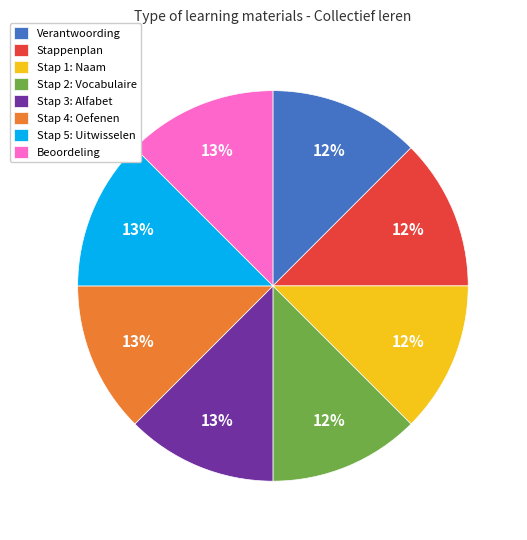

What is the ratio of the value at Stappenplan to the value at Stap 2: Vocabulaire?

1.0